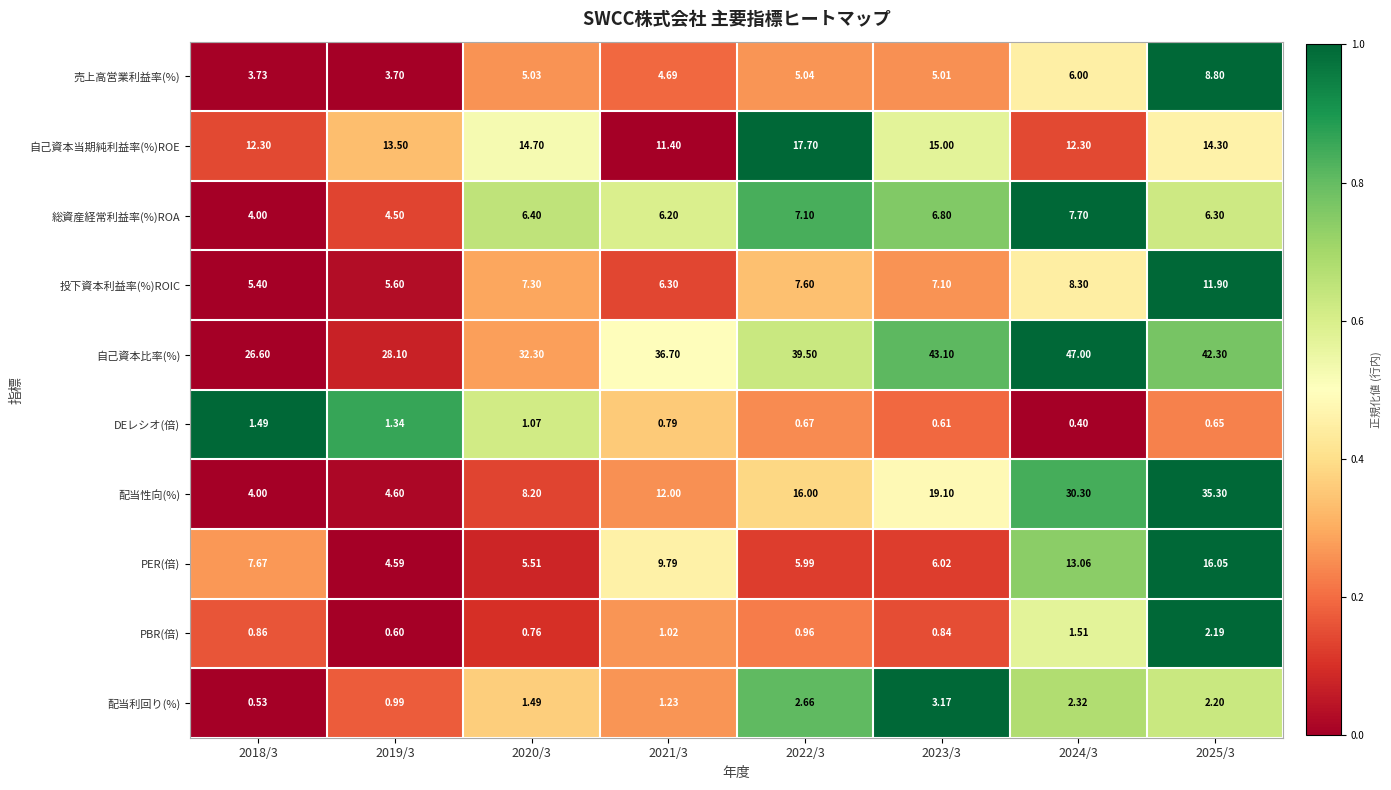

Rank the series at 2024/3 from lowest to highest value.

DEレシオ(倍), PBR(倍), 配当利回り(%), 売上高営業利益率(%), 総資産経常利益率(%)ROA, 投下資本利益率(%)ROIC, 自己資本当期純利益率(%)ROE, PER(倍), 配当性向(%), 自己資本比率(%)